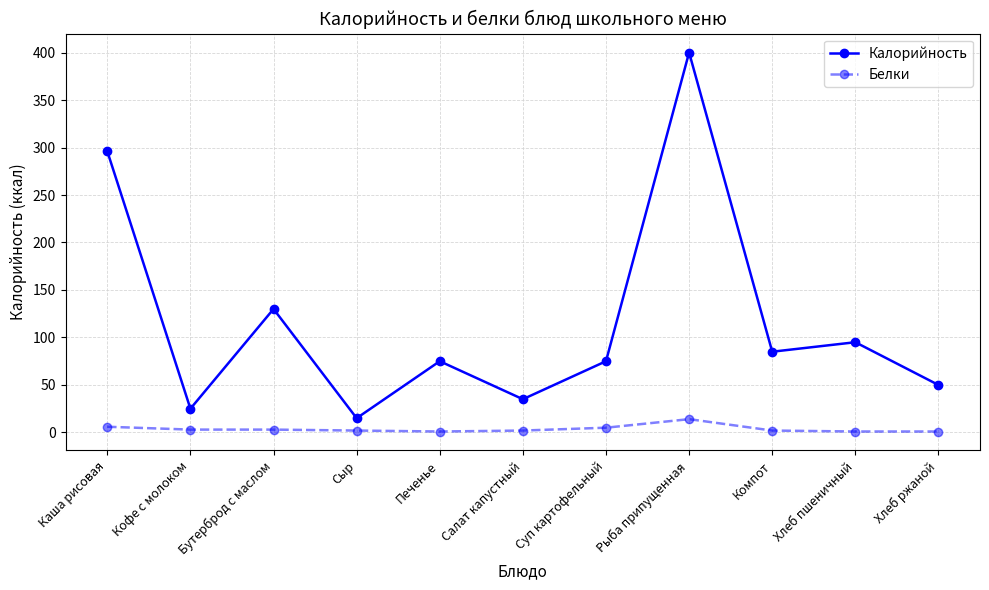

What is the sum of all Белки values?

40